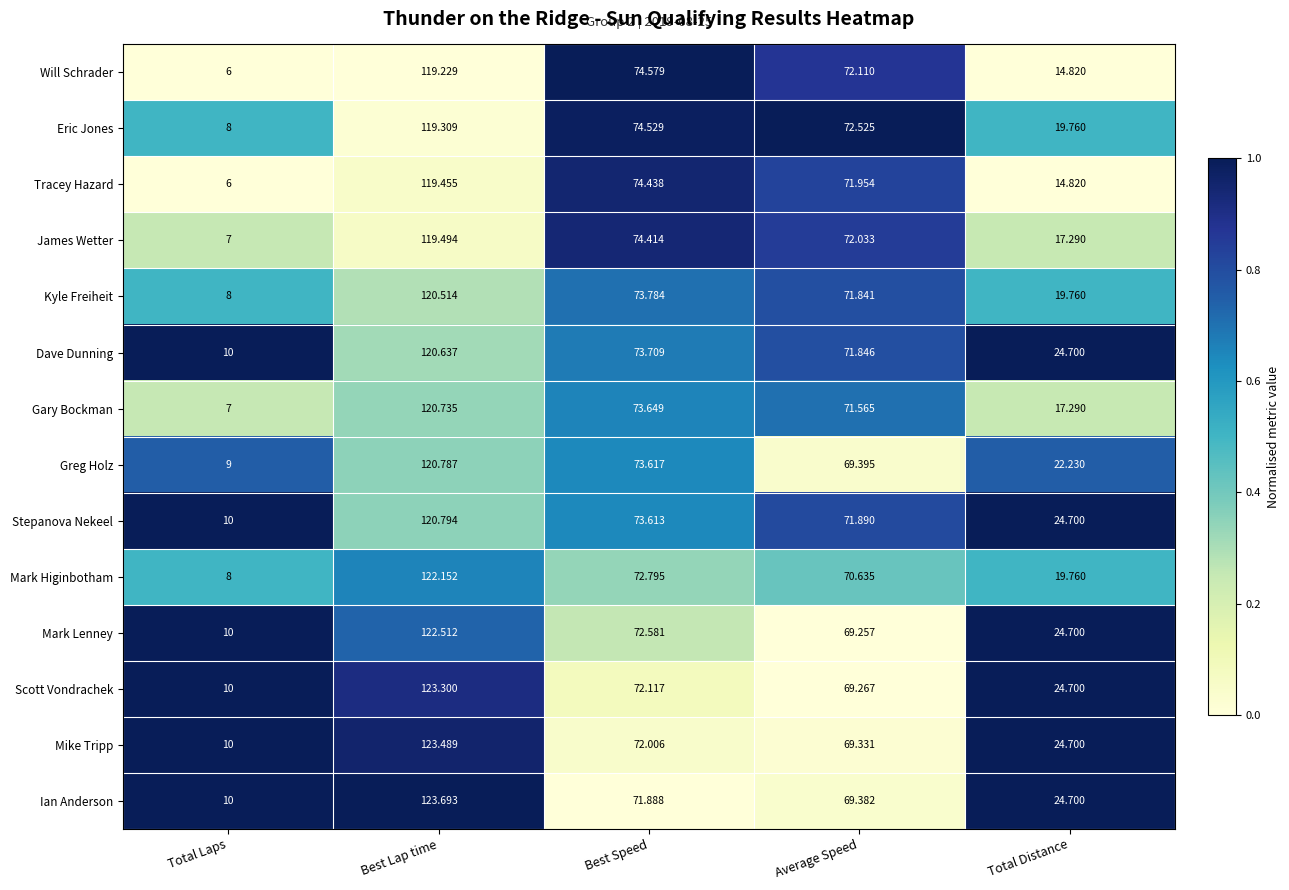

Which series has the widest spread of values?

Mark Higinbotham